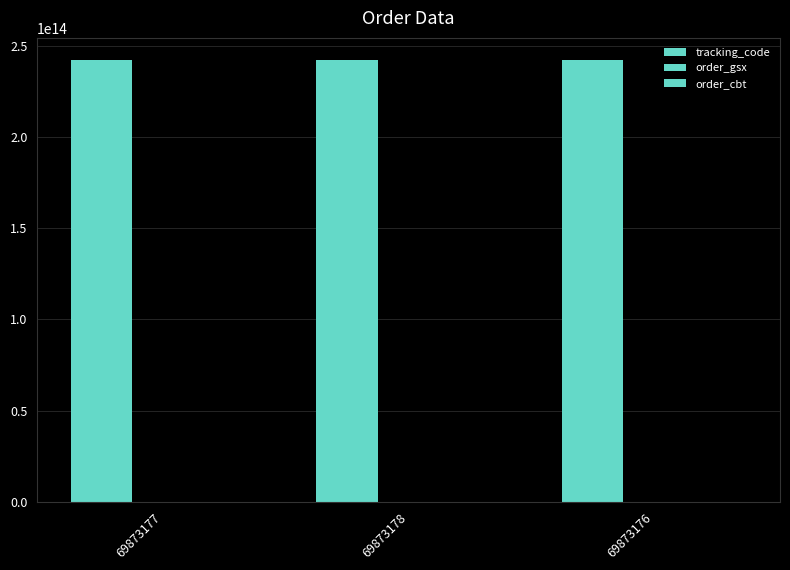

Count the number of data series in this chart.

3